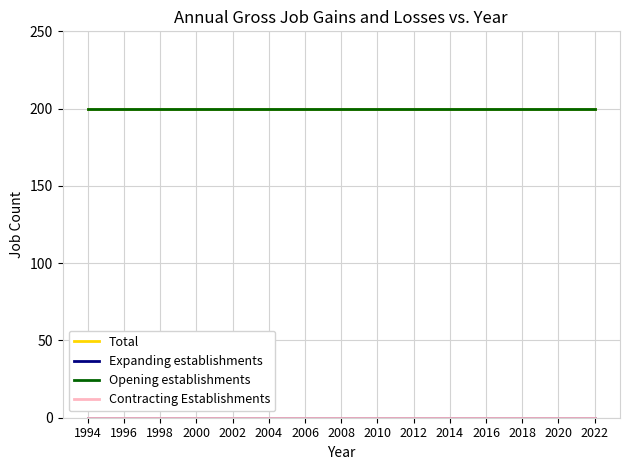

What is the average value of the Total series?

200